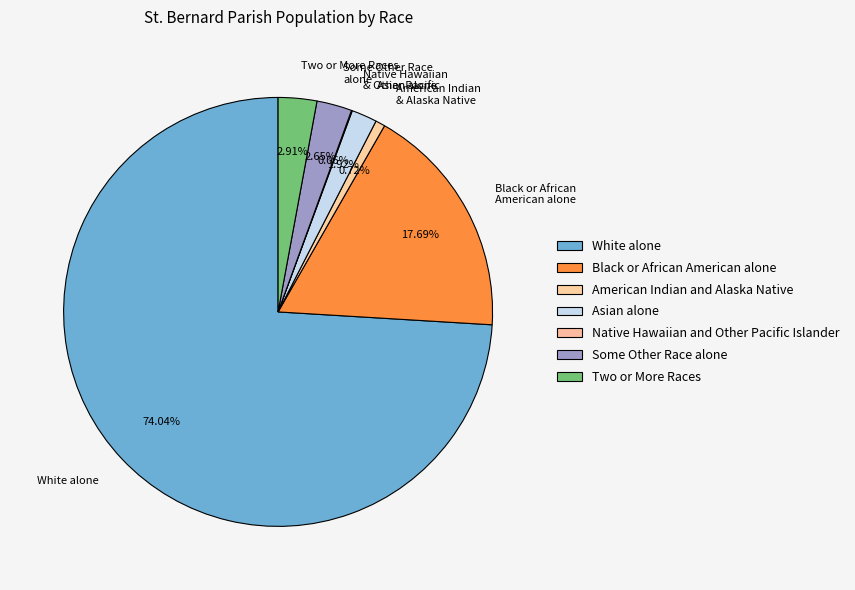

Count the number of slices in the pie.

7